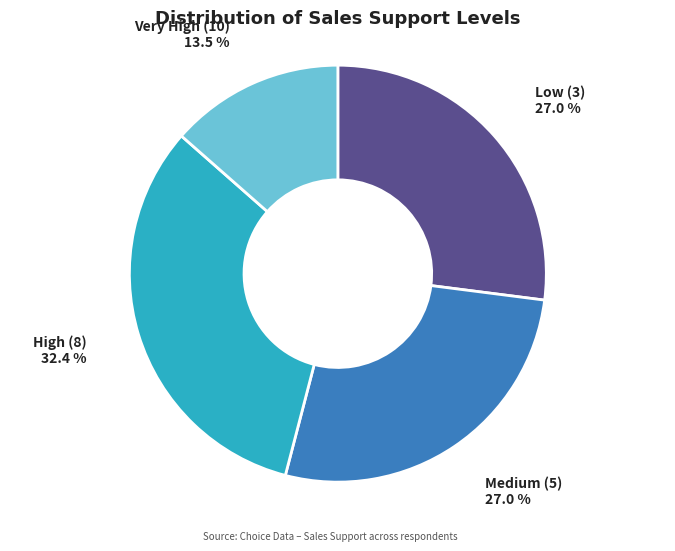

Is there a majority slice in this chart?

No